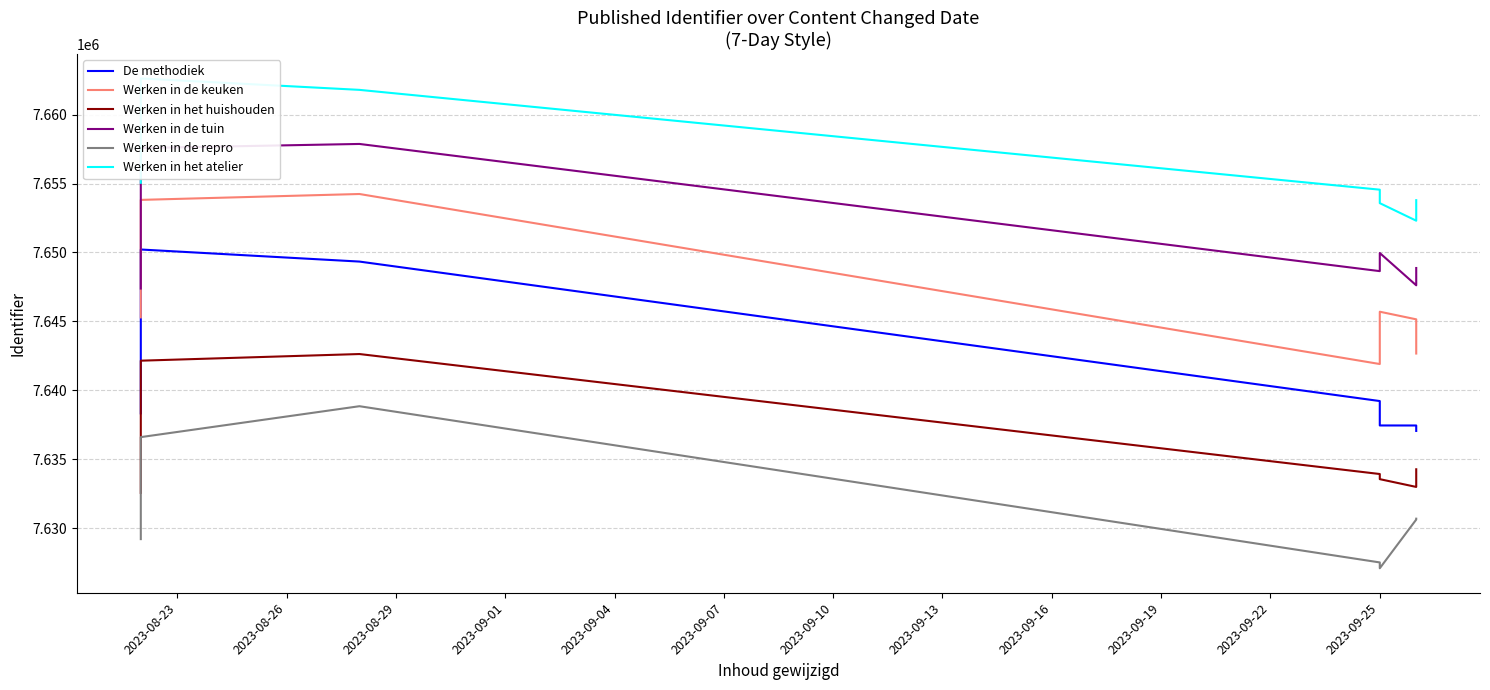

True or false: Werken in de keuken and Werken in het atelier cross at least once.

False